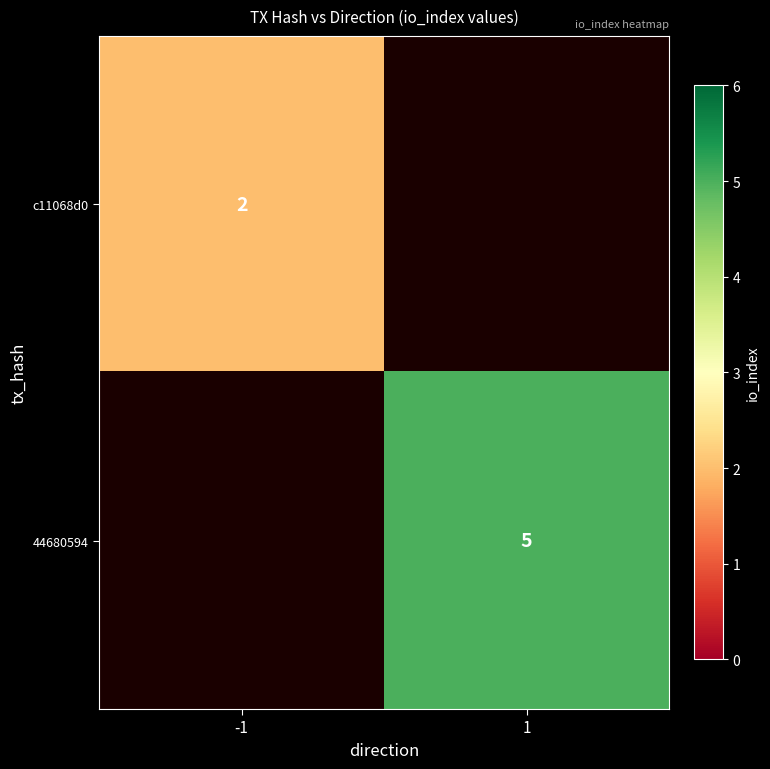

How many categories are shown in the chart?

2